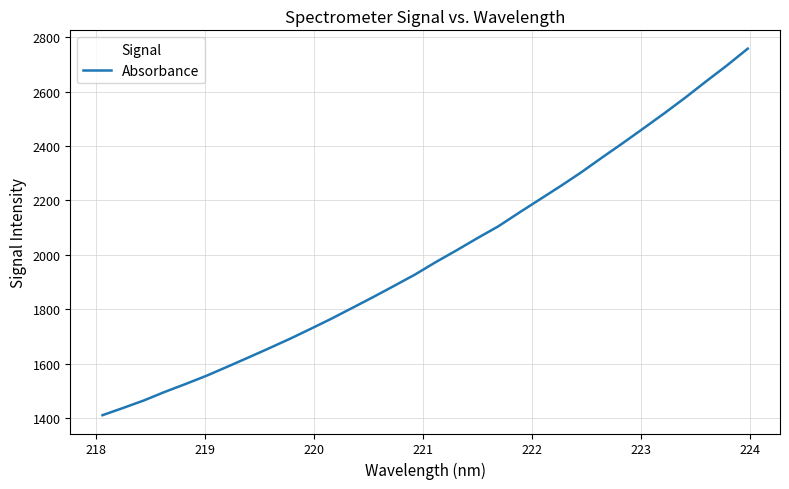

What is the difference between the maximum and minimum values?

1346.0